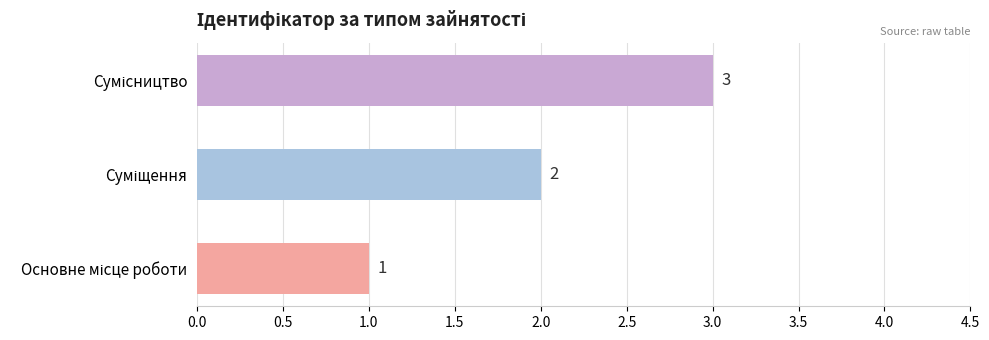

What is the maximum value shown in the chart?

3